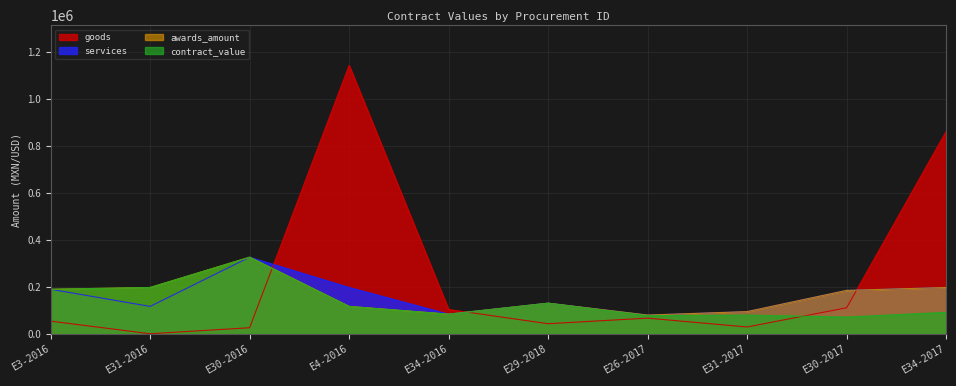

Is it true that awards_amount equals 194563.3 at E30-2016?

False